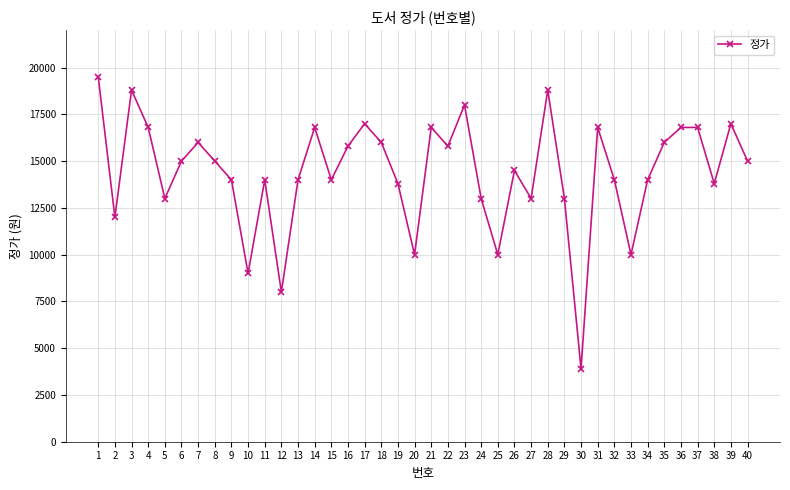

The chart shows a value of 14000 at 32. True or false?

True